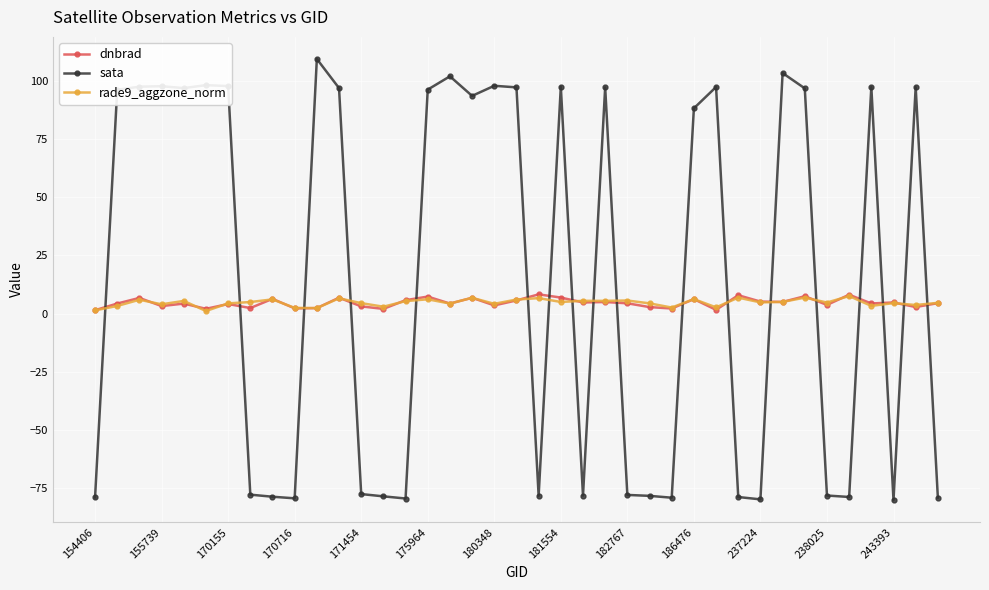

True or false: sata and rade9_aggzone_norm intersect in this chart.

True